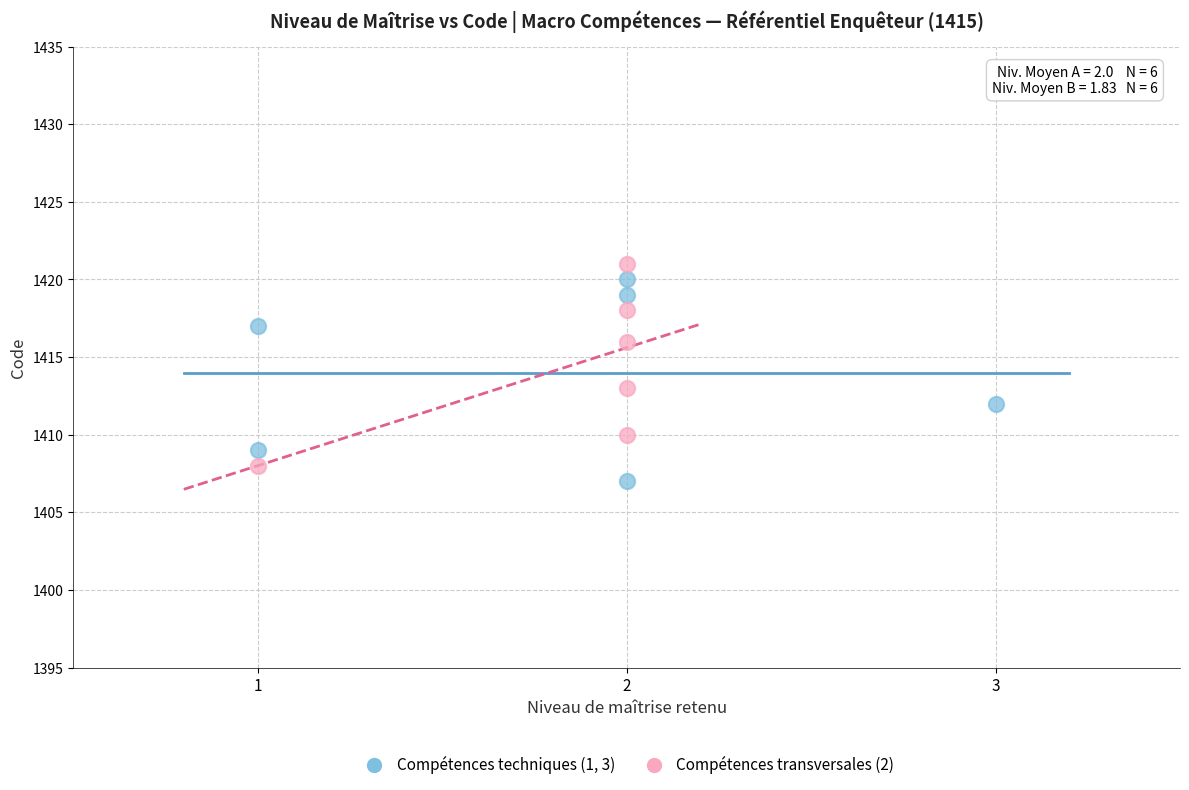

What are all the series names shown in the legend?

Compétences techniques (1, 3), Compétences transversales (2)